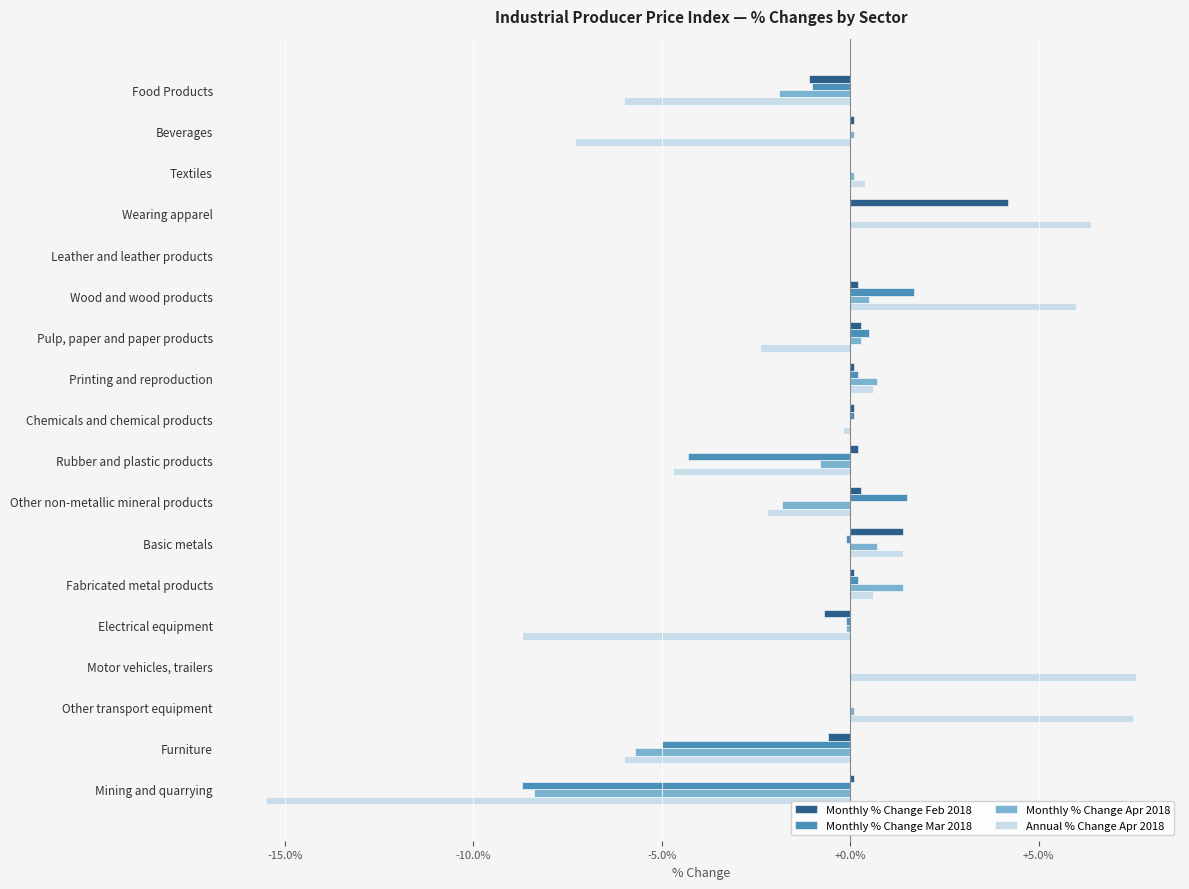

The Monthly % Change Mar 2018 series shows 5.5 at Wearing apparel. True or false?

False